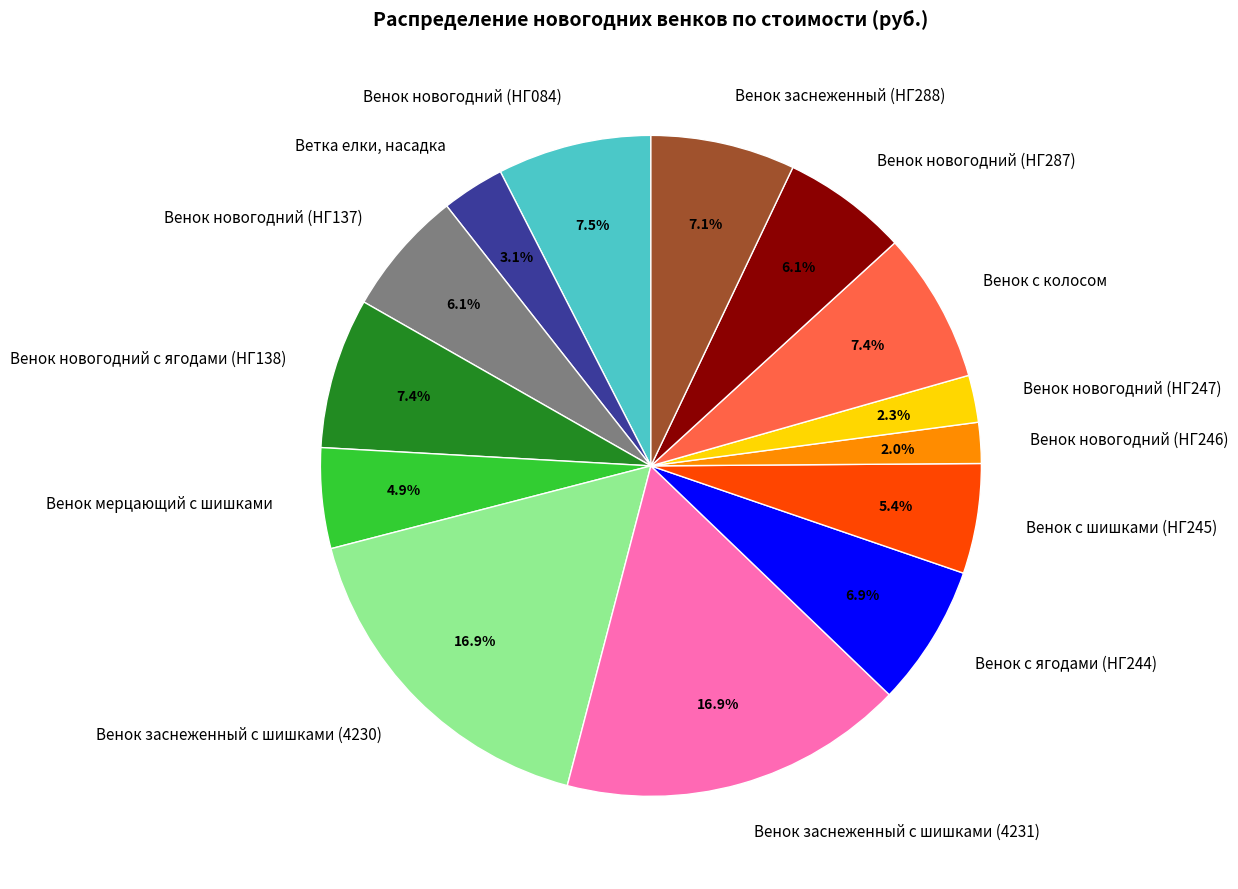

How many slices are in this pie chart?

14